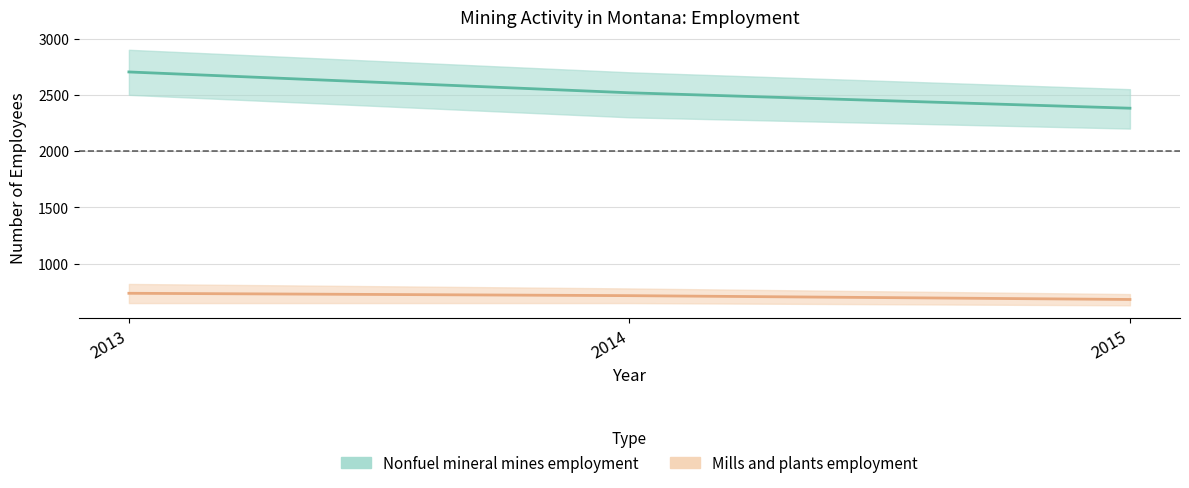

The Nonfuel mineral mines employment series shows 4864 at 2013. True or false?

False